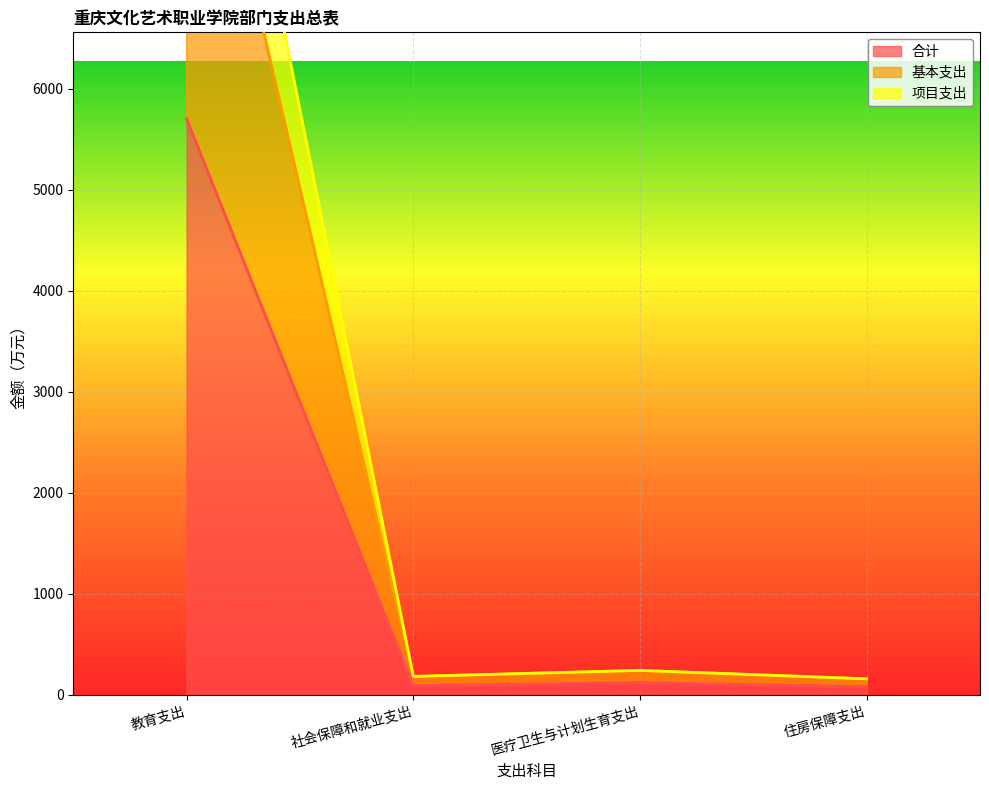

What position from the left is 医疗卫生与计划生育支出?

3